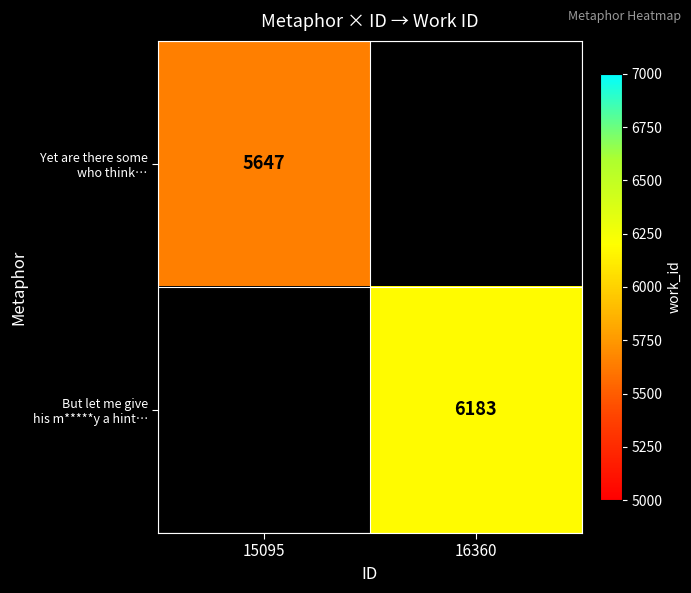

At which category does the chart reach its peak across all series?

16360